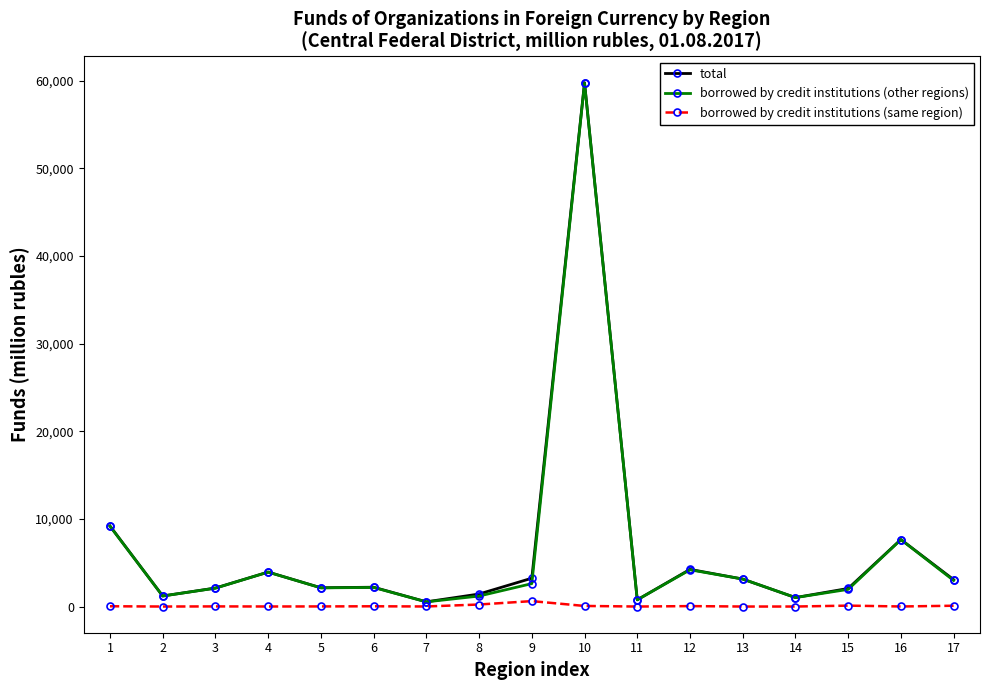

What is the maximum value for borrowed by credit institutions (same region)?

618